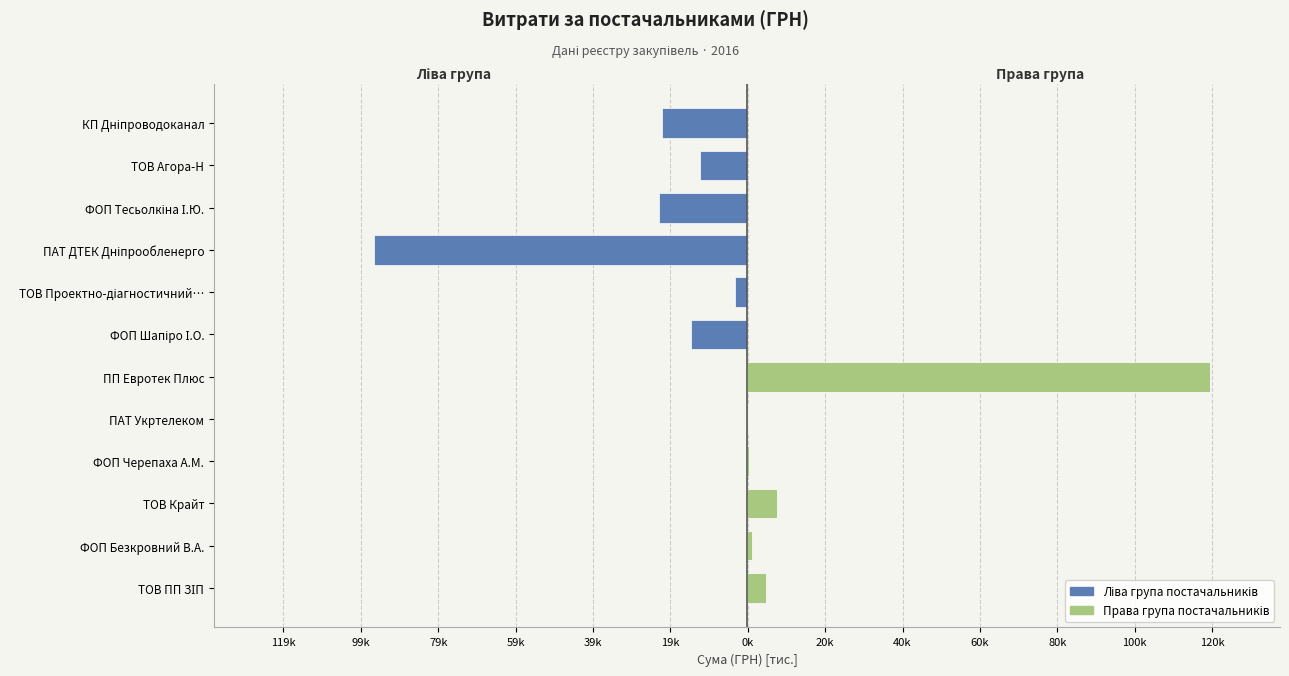

List the series in order of their peak value, lowest first.

Ліва група постачальників, Права група постачальників